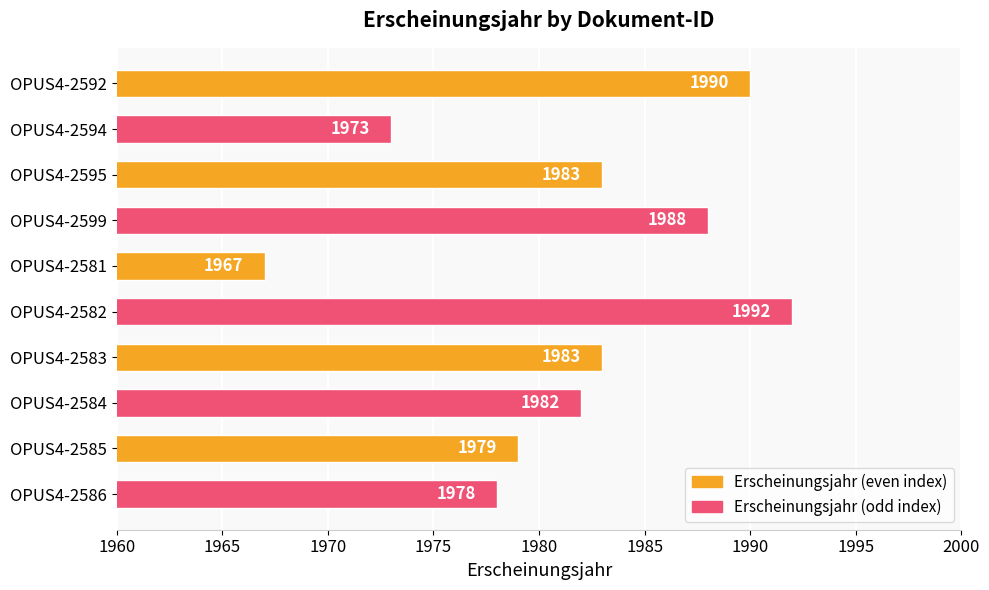

True or false: the data shows 1979 at OPUS4-2585.

True